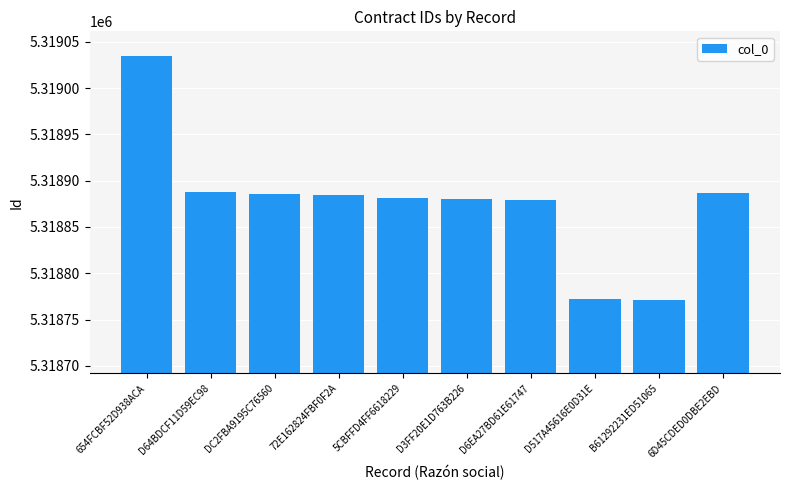

What is the label of the 5th bar from the right?

D3FF20E1D763B226